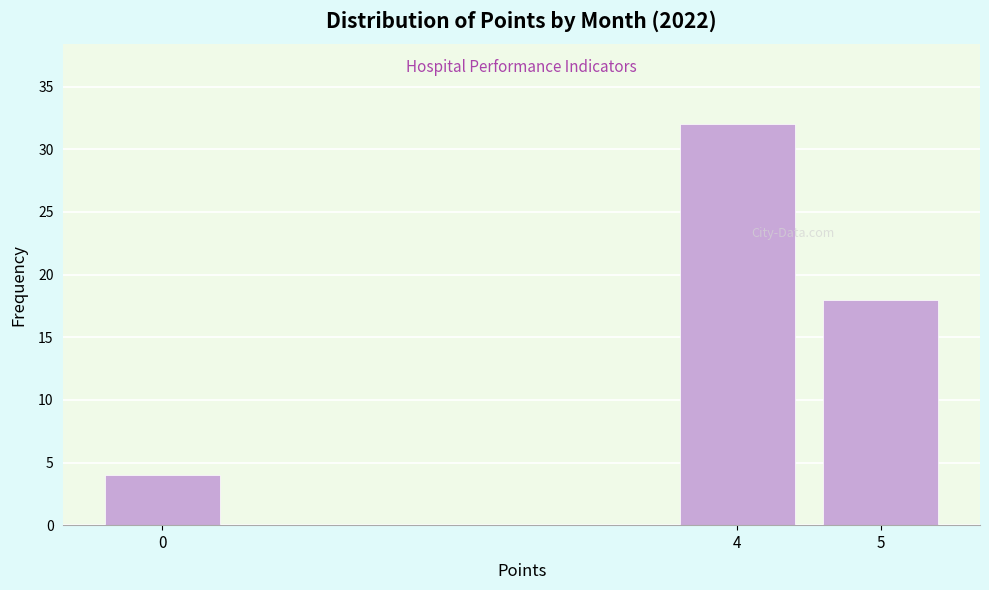

Reading left to right, transcribe all the data shown in this chart.

4	32	18